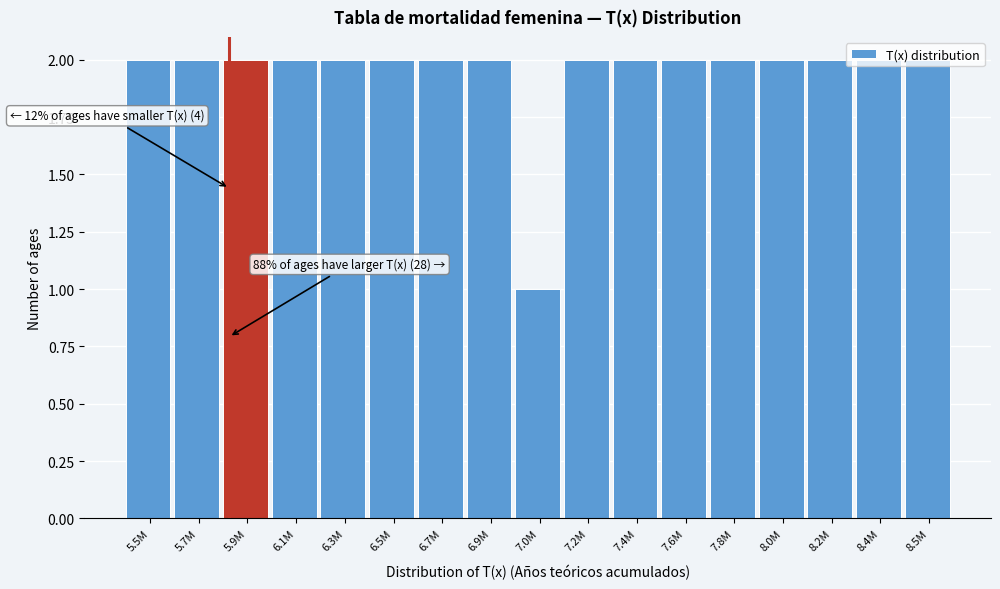

Which label corresponds to the smallest value in the chart?

7.0M